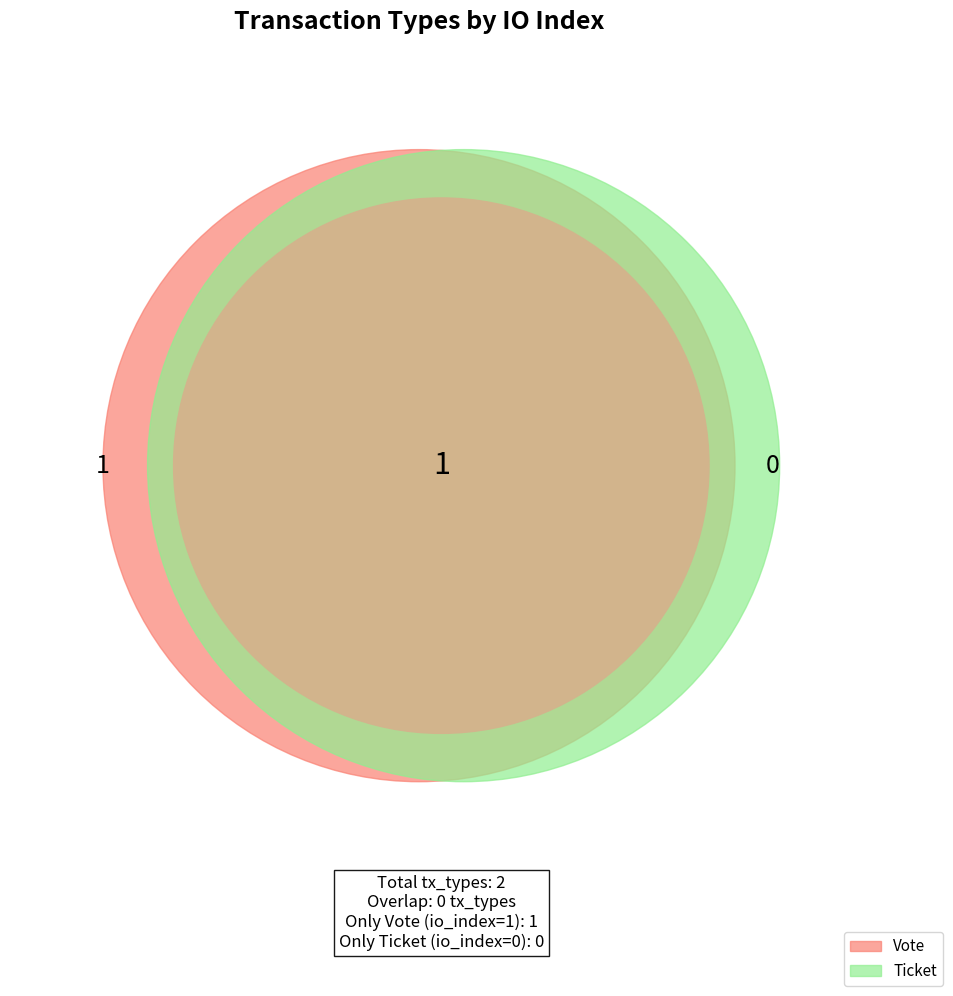

What is the smallest slice in the pie chart?

Ticket (io_index=0)